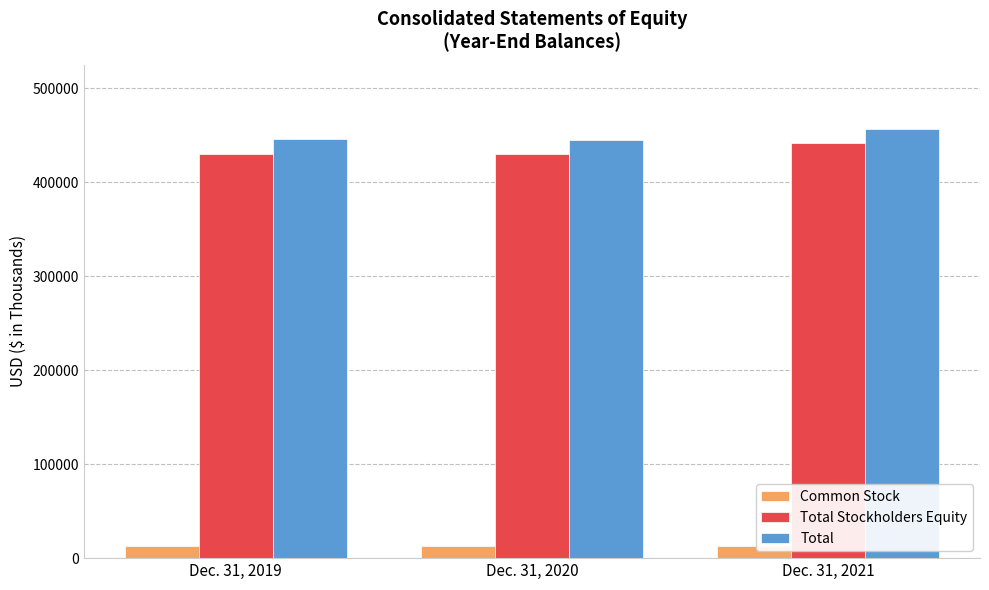

What is the spread (max minus min) of values at Dec. 31, 2019?

432576